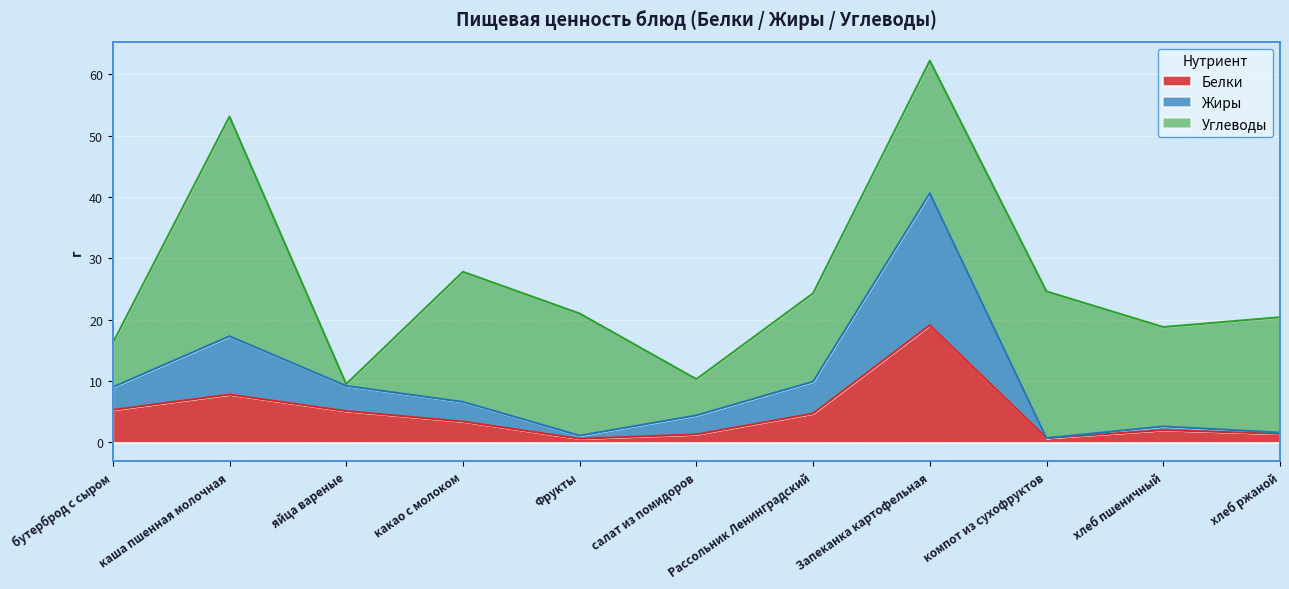

What is the total value across all series at Рассольник Ленинградский?

24.3